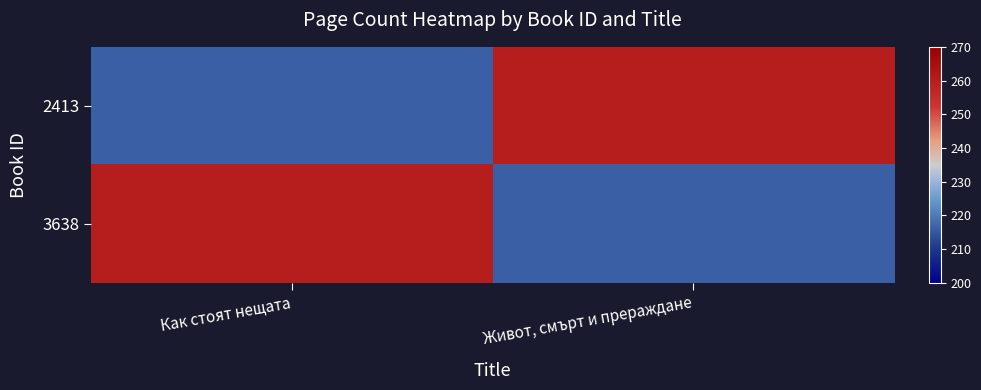

What is the total value across all series at Живот, смърт и прераждане?

476